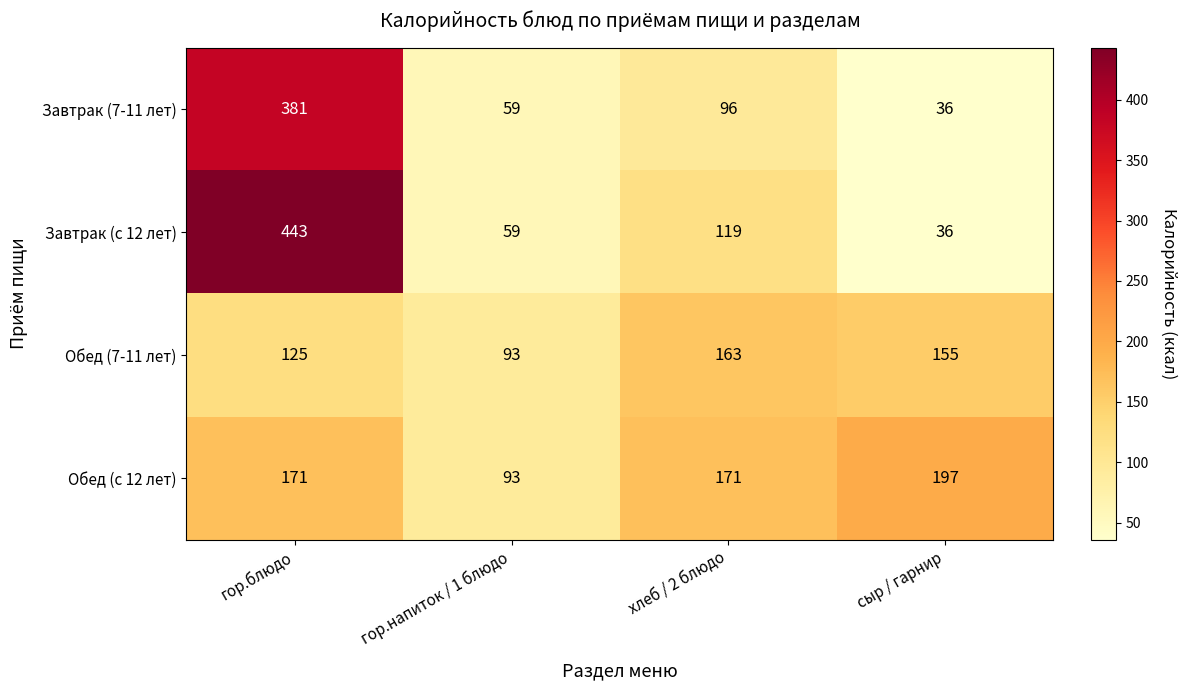

Rank the series by their average value, from highest to lowest.

Завтрак (с 12 лет), Обед (с 12 лет), Завтрак (7-11 лет), Обед (7-11 лет)